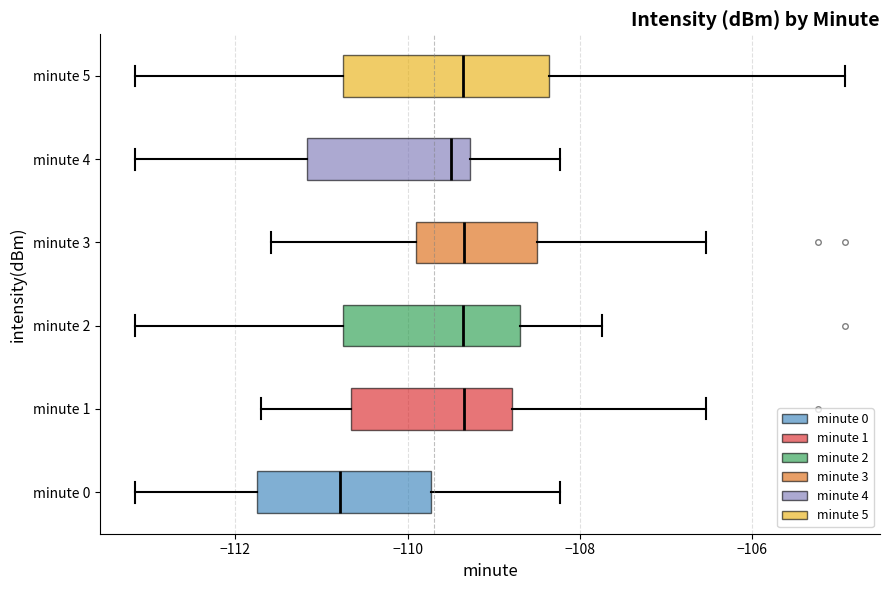

Which box is the widest, from its left edge to its right edge?

minute 5